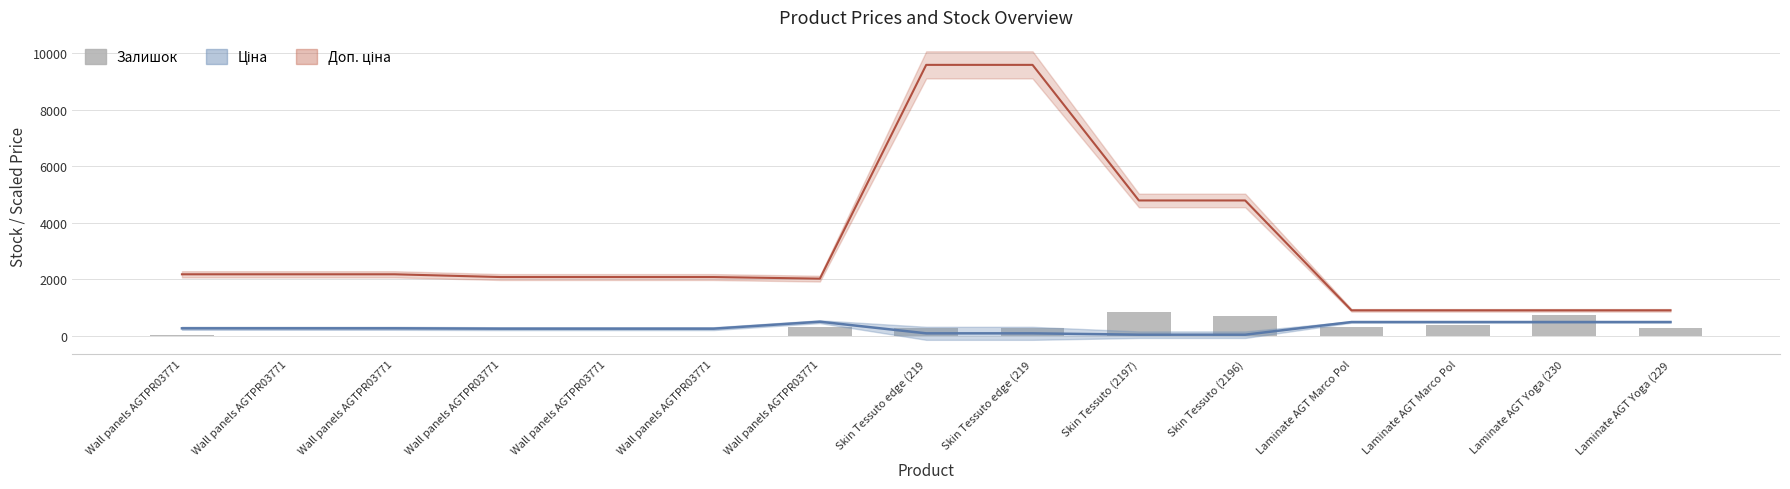

Reading left to right, list all the values displayed in this chart.

Wall panels AGTPR03771=34	Wall panels AGTPR03771=12	Wall panels AGTPR03771=4	Wall panels AGTPR03771=10	Wall panels AGTPR03771=7	Wall panels AGTPR03771=4	Wall panels AGTPR03771=302	Skin Tessuto edge (219=289	Skin Tessuto edge (219=290	Skin Tessuto (2197)=845	Skin Tessuto (2196)=698	Laminate AGT Marco Pol=333	Laminate AGT Marco Pol=373	Laminate AGT Yoga (230=735	Laminate AGT Yoga (229=272